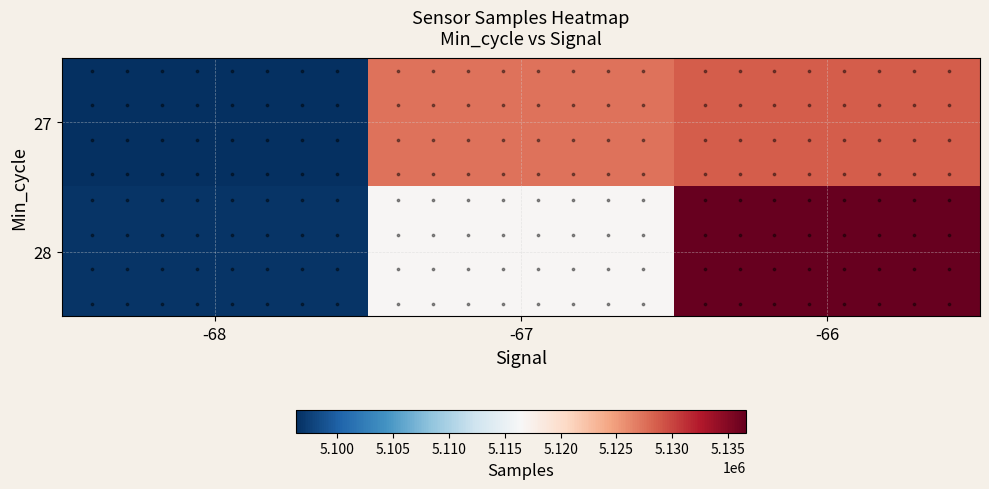

What is the smallest value displayed?

5096280.0